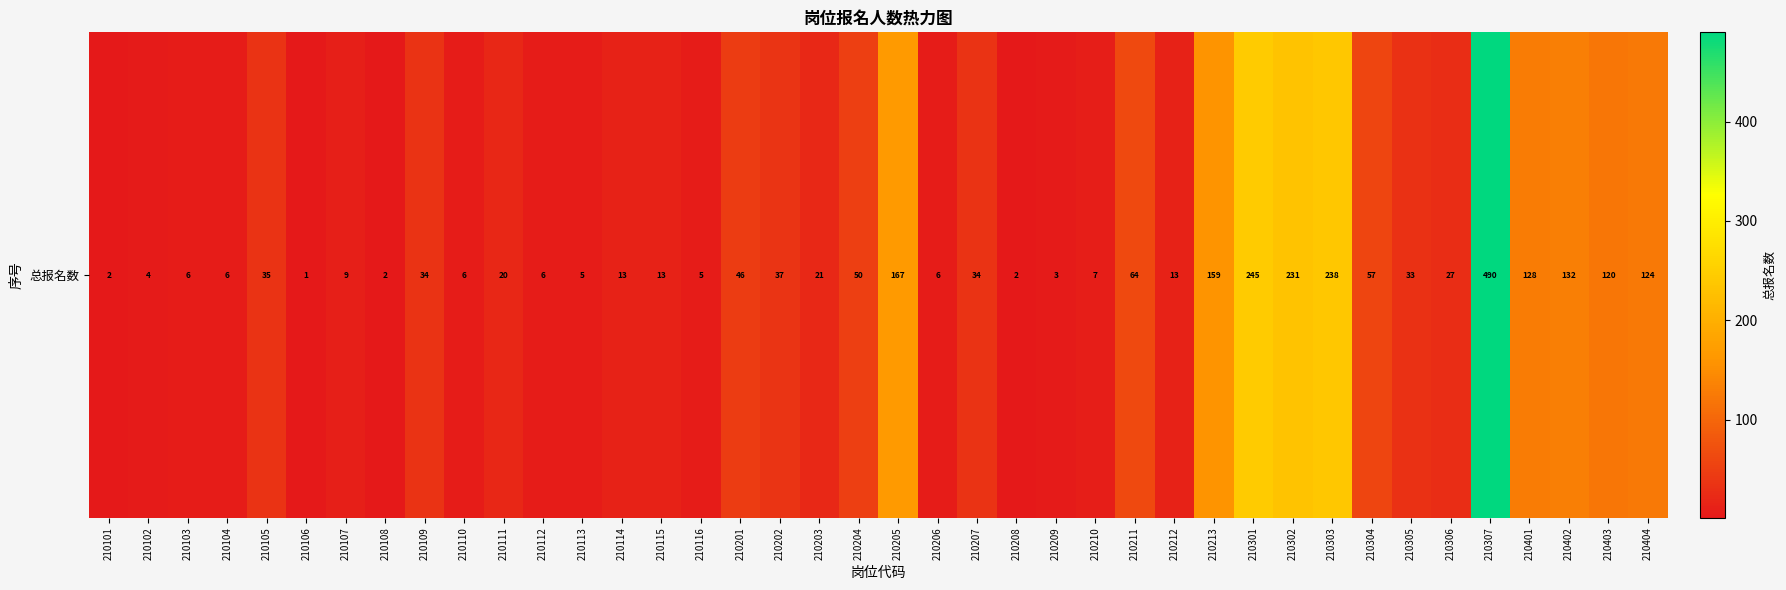

What is the difference between the second highest and second lowest values?

243